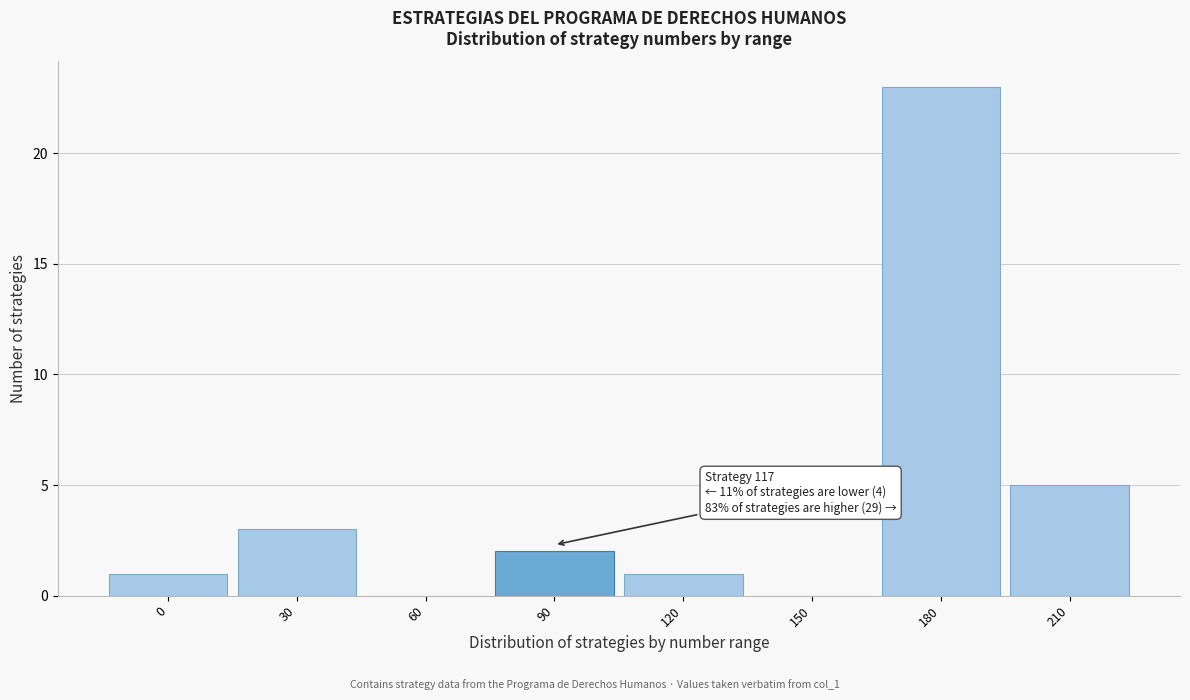

Reading left to right, list all the values displayed in this chart.

0=1	30=3	60=0	90=2	120=1	150=0	180=23	210=5